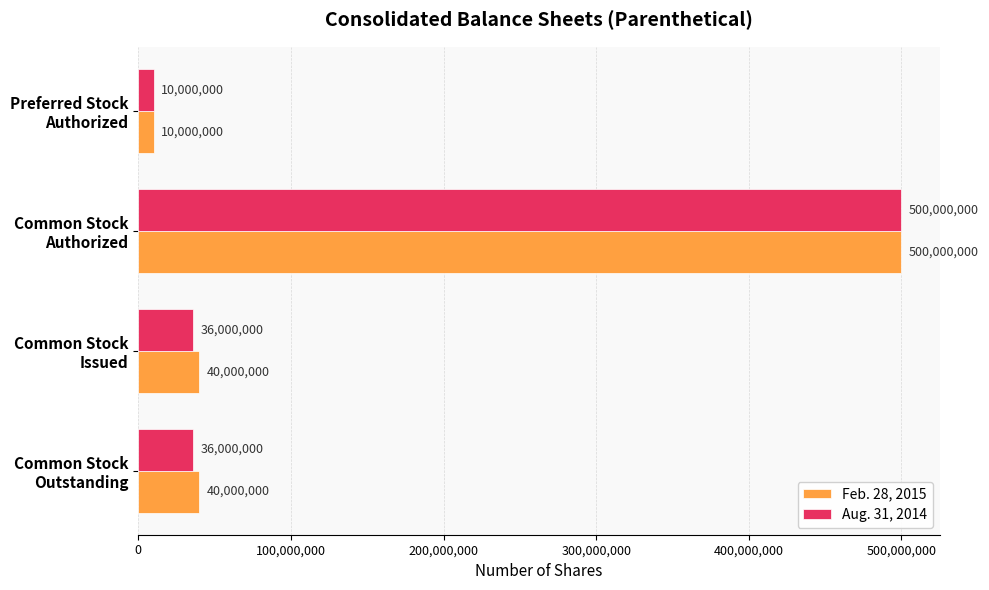

What is the minimum value shown in the chart?

10000000